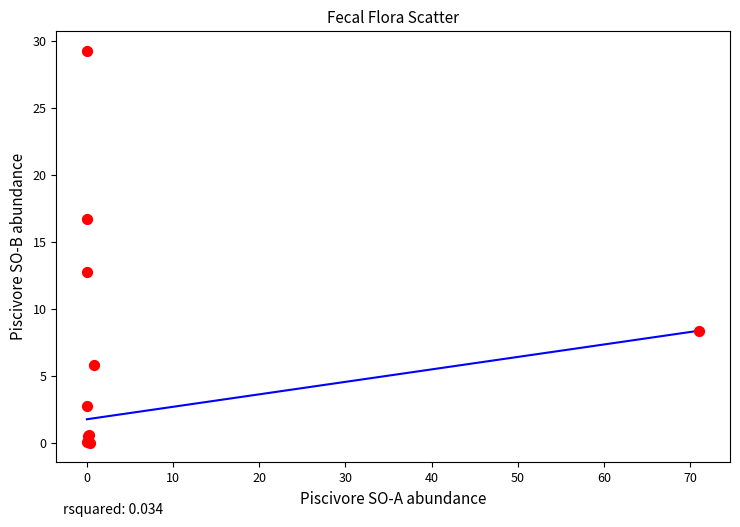

What Y value in the scatter plot is closest to 14?

12.7